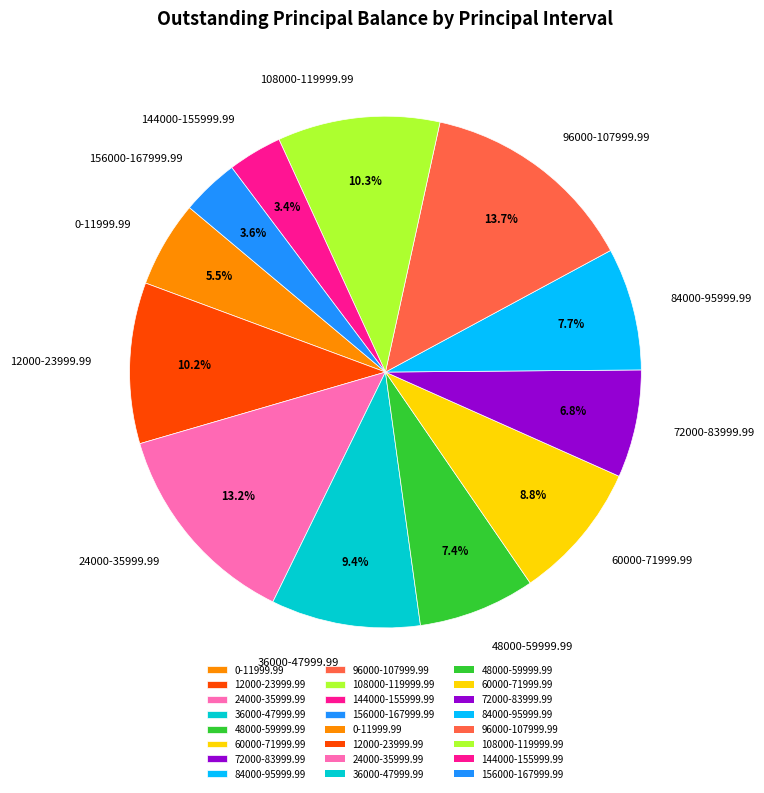

Does 24000-35999.99 represent more than half of the total?

No